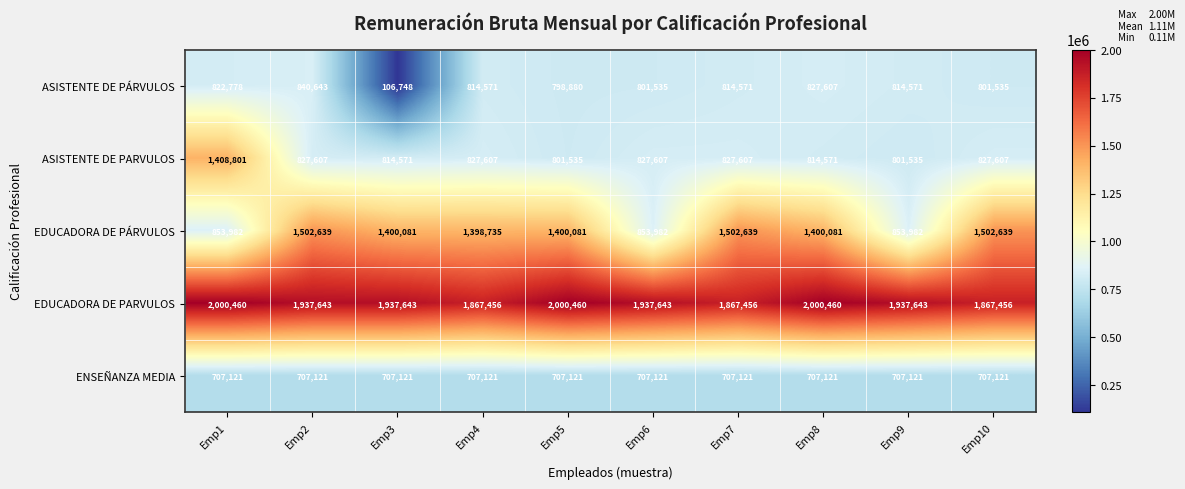

What is the difference between the highest and lowest values at Emp10?

1160335